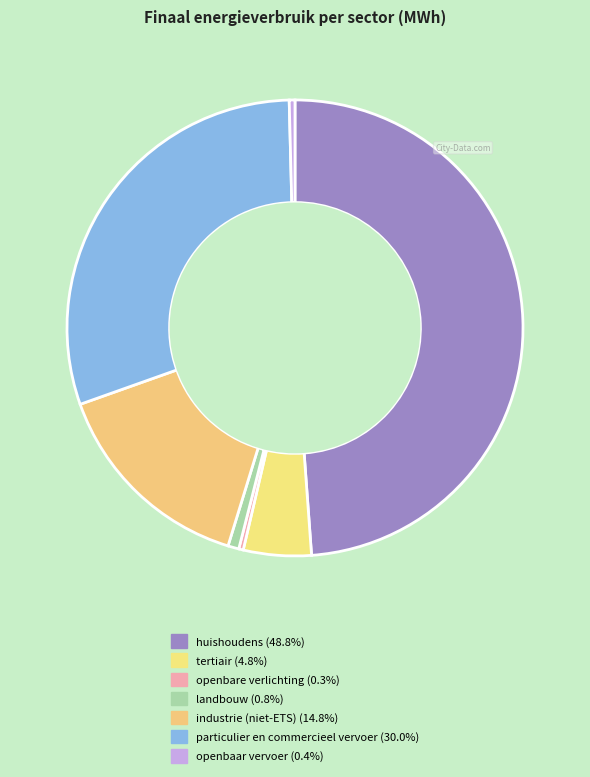

To the nearest percent, what is the average slice percentage?

14%